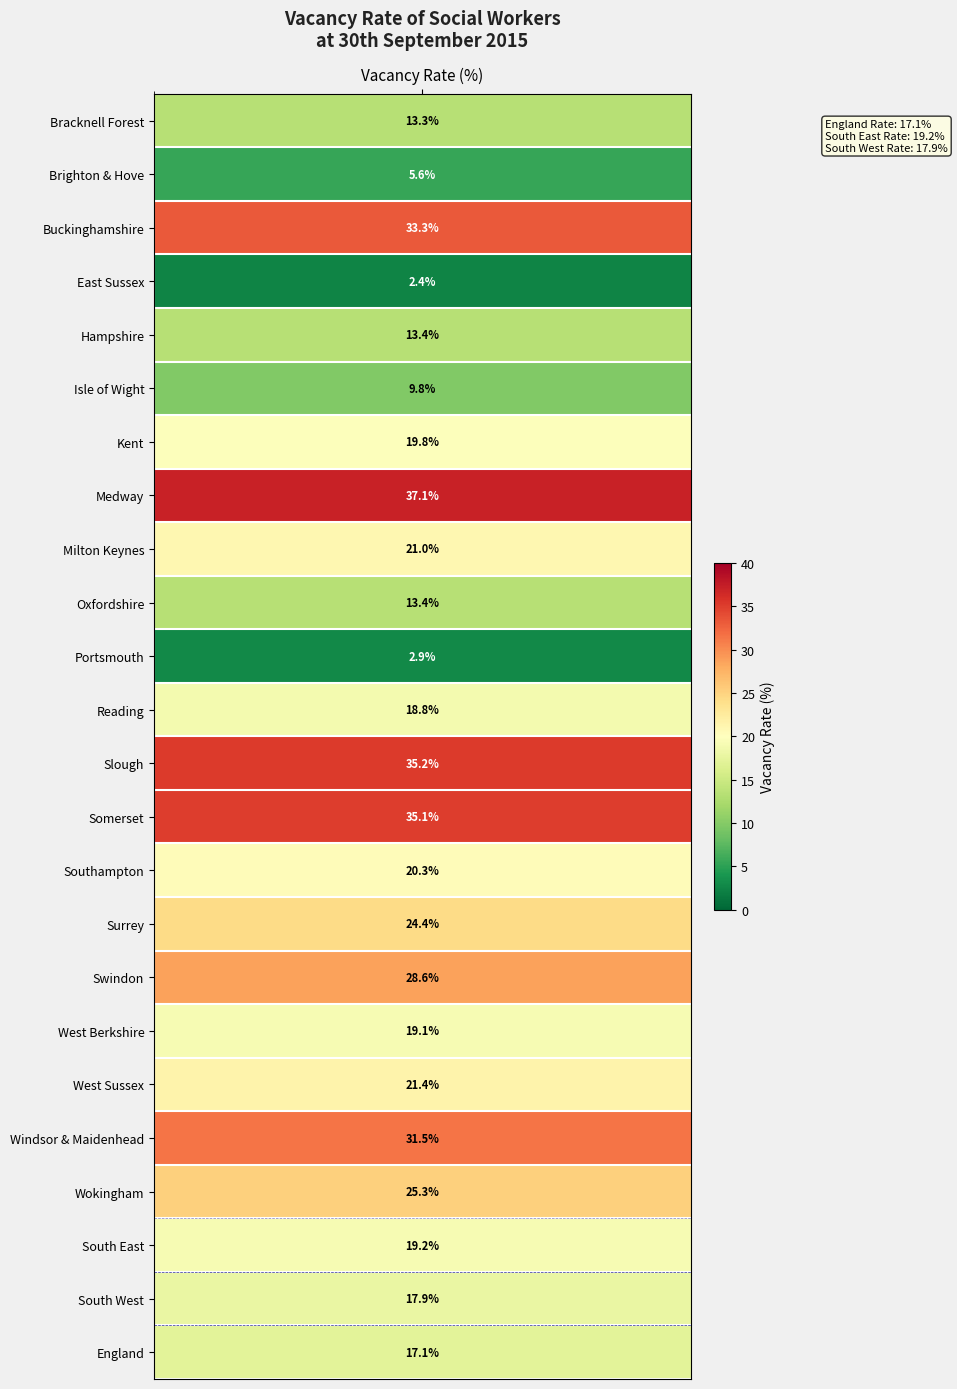

Where does the data first go above 19?

Buckinghamshire